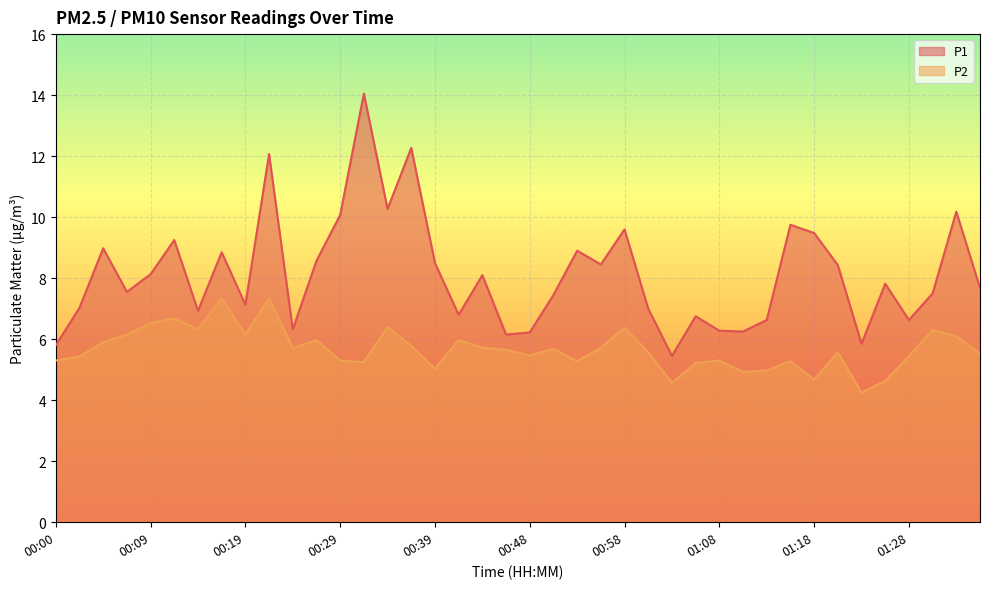

What is the difference between the maximum and minimum values in the P1 series?

8.6